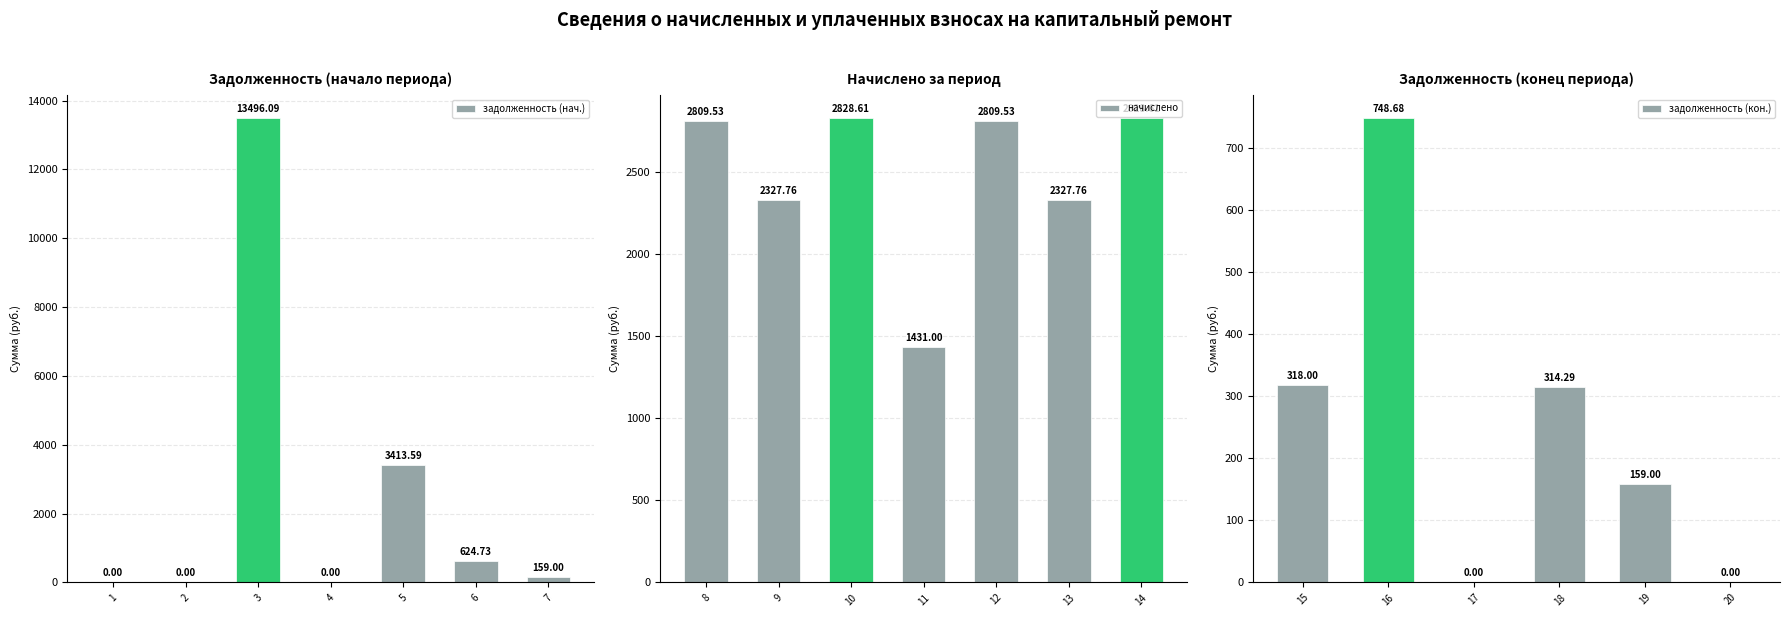

Which category has the lowest value across all series?

1